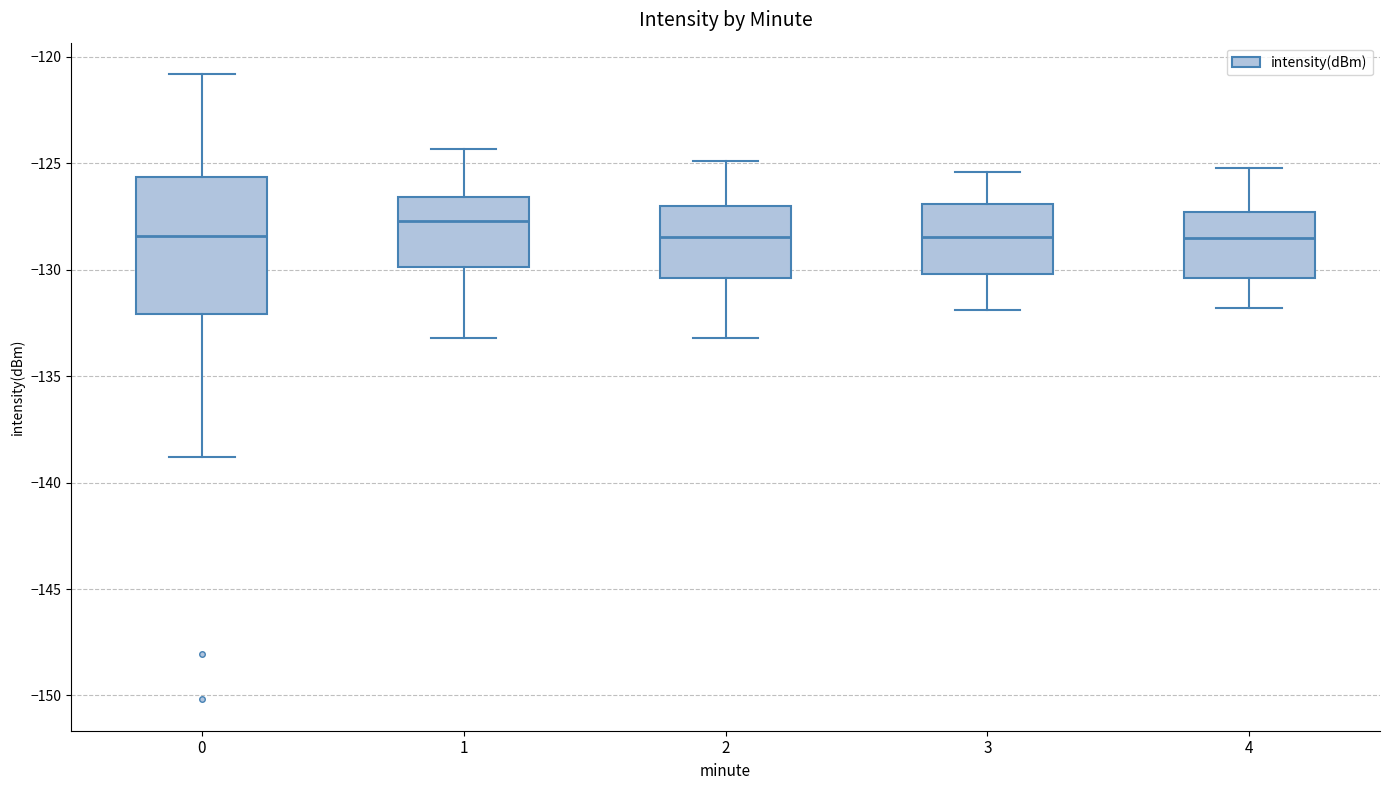

Where is the lower edge of the box at x = 3 on the y-axis? The values are not printed on the chart, so give them approximately, as read against the axis.

-130.0